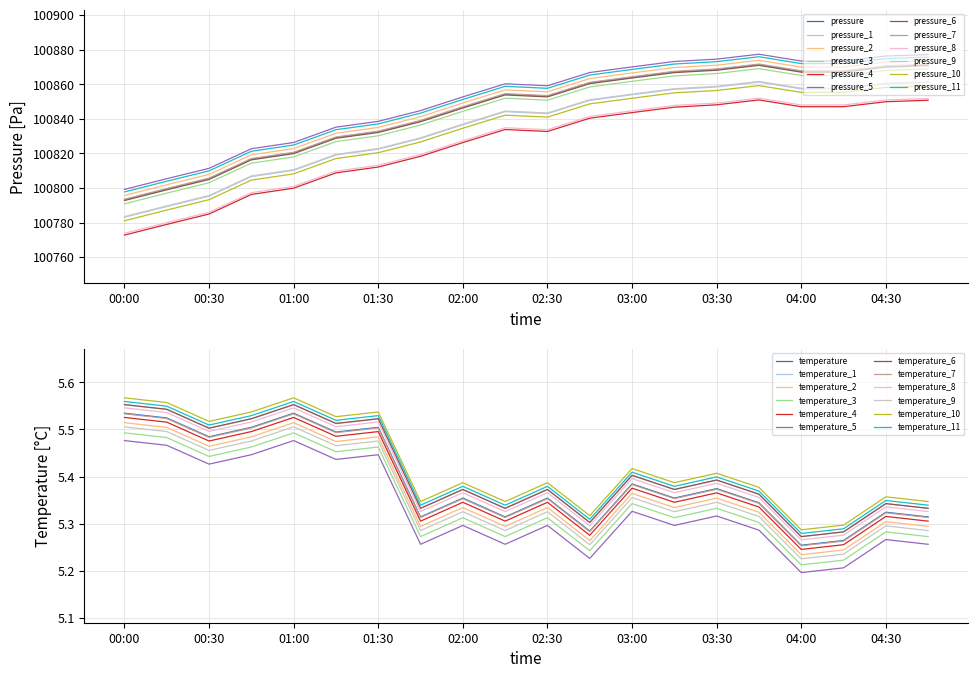

Is it true that pressure_7 equals 134200.9 at 01:30?

False